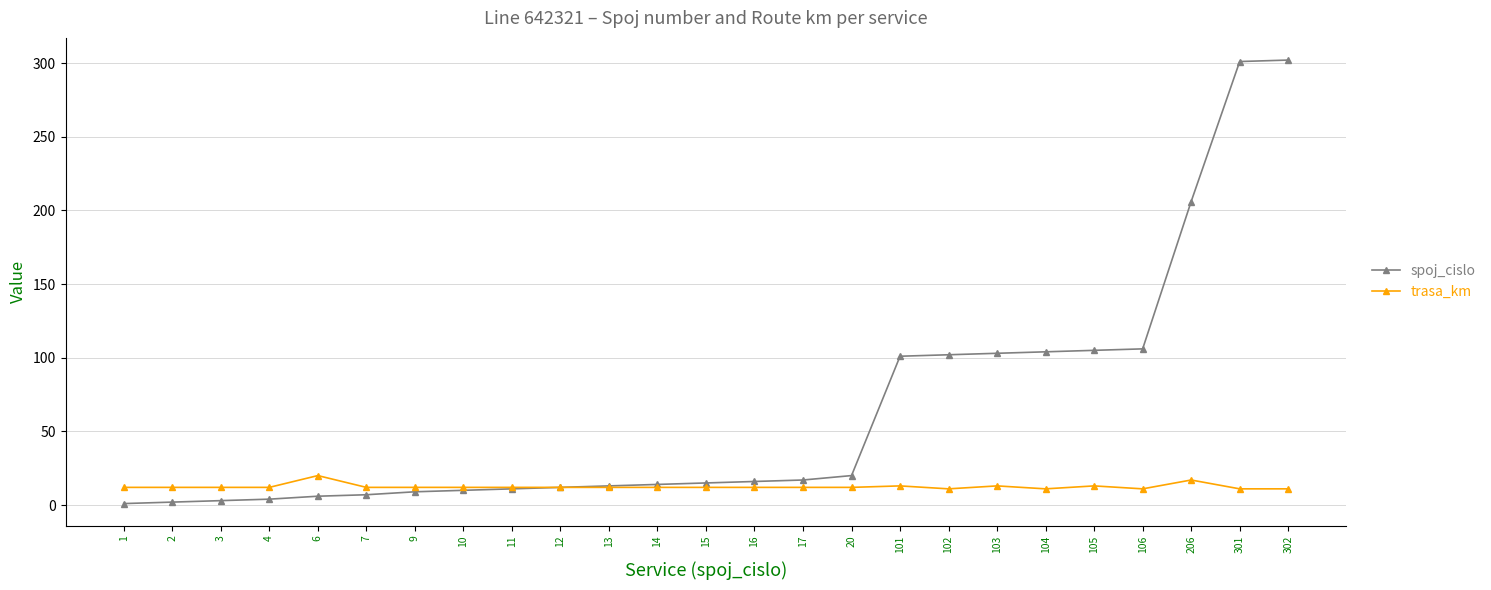

How many distinct data groups are displayed?

2